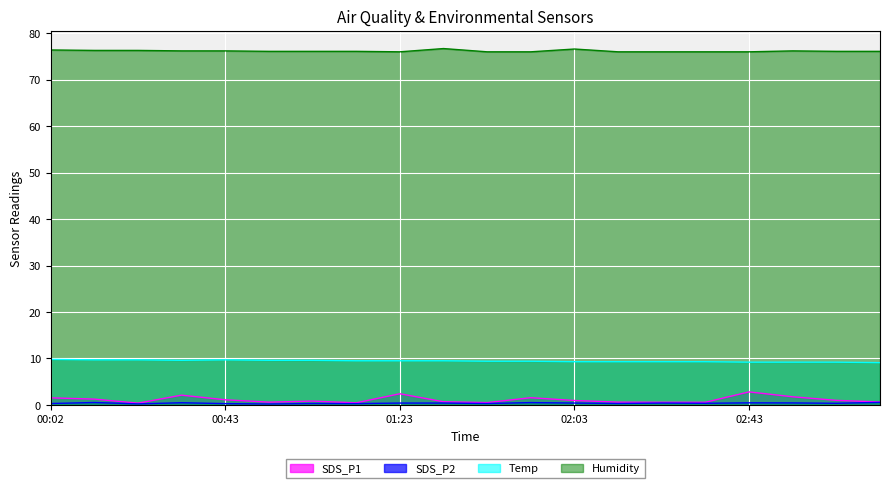

How many lines are shown in the chart?

4